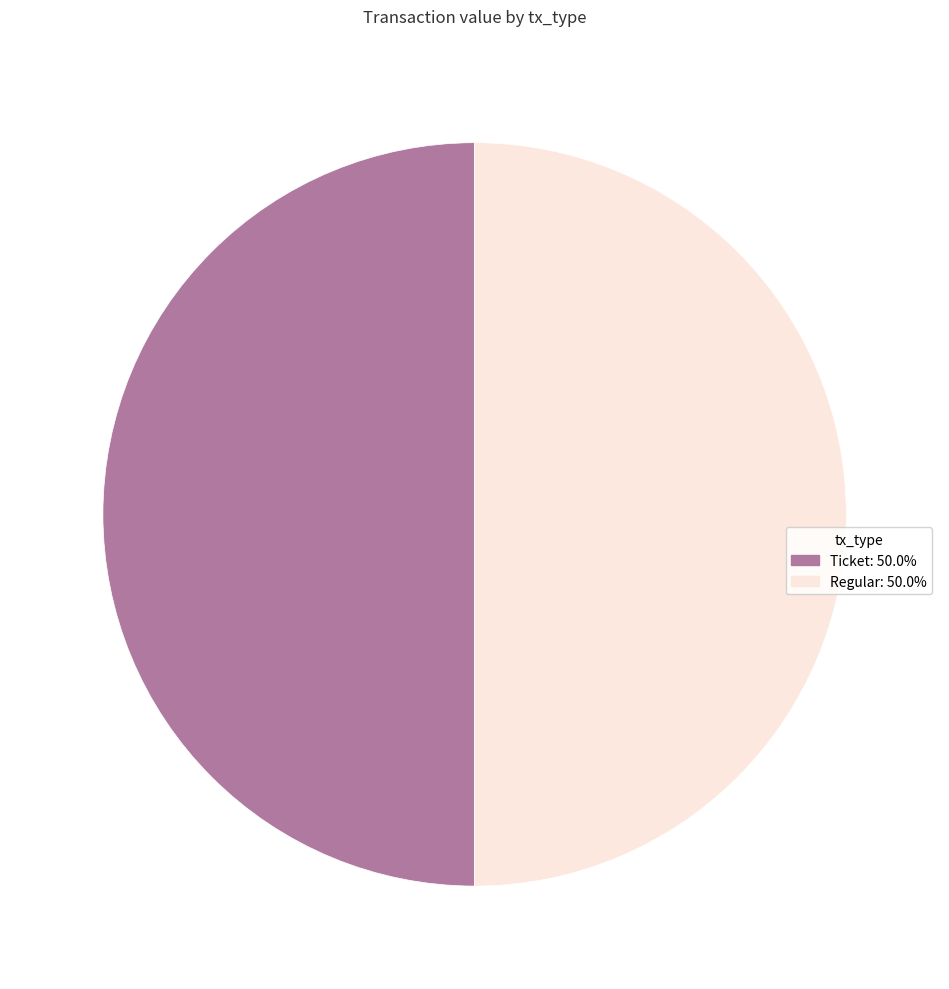

Approximately how many times larger is the value at Ticket compared to Regular?

1.0